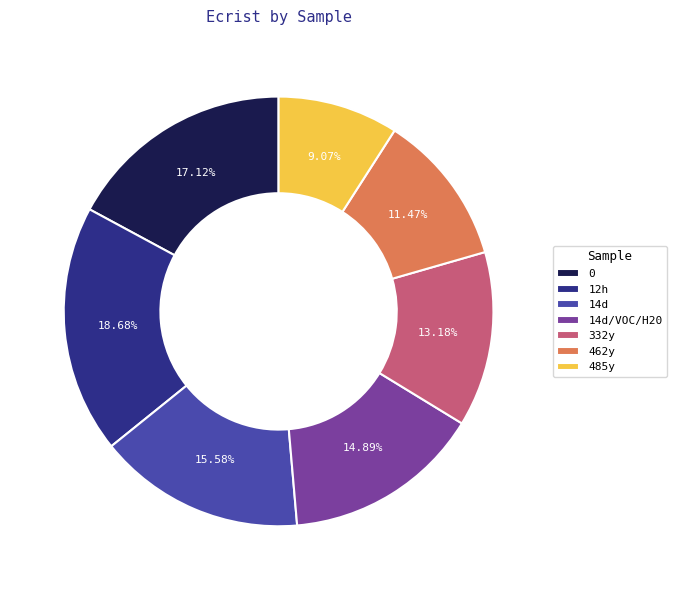

To the nearest percent, what portion does 462y represent?

11%